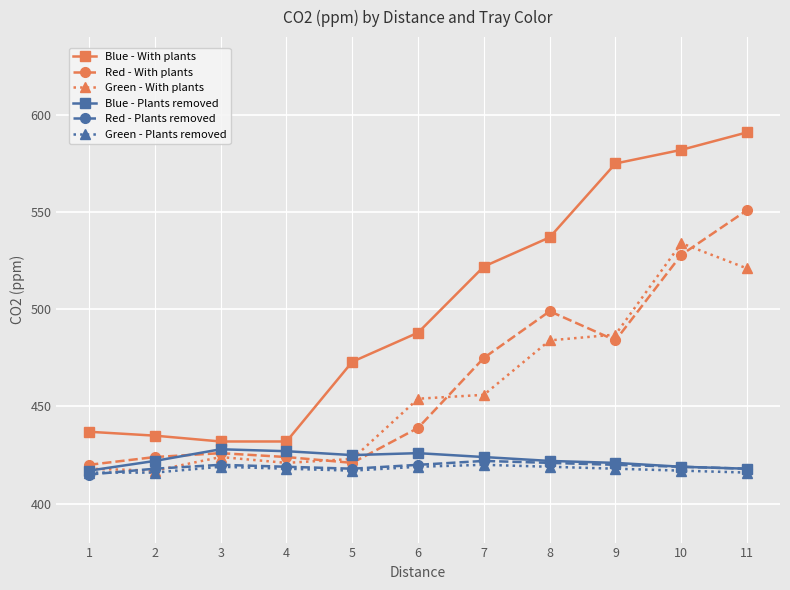

True or false: Green - With plants and Blue - With plants intersect in this chart.

False